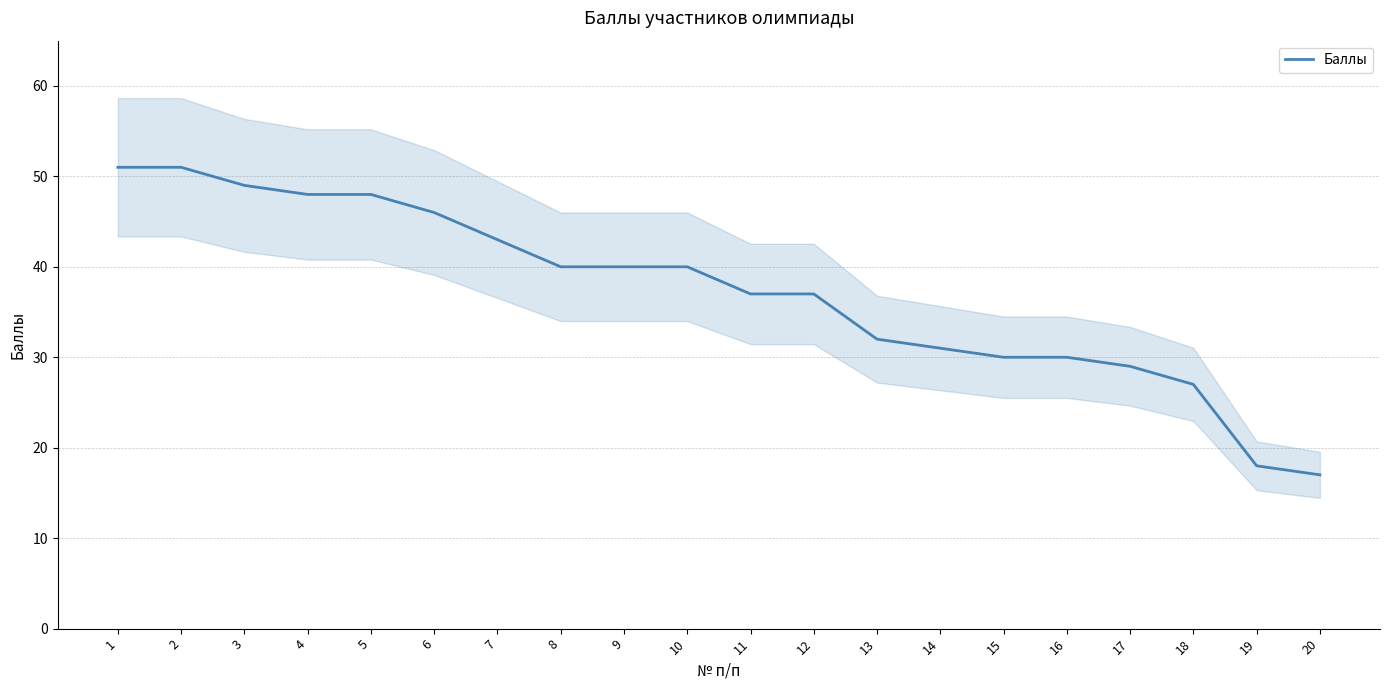

What is the difference between the second highest and second lowest values?

33